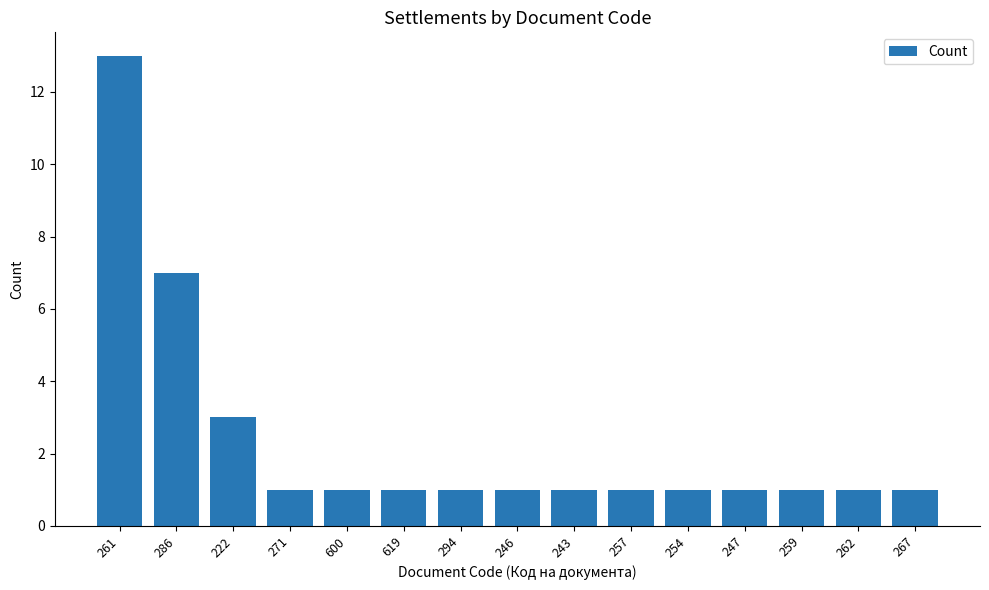

What is the sum of all values?

35